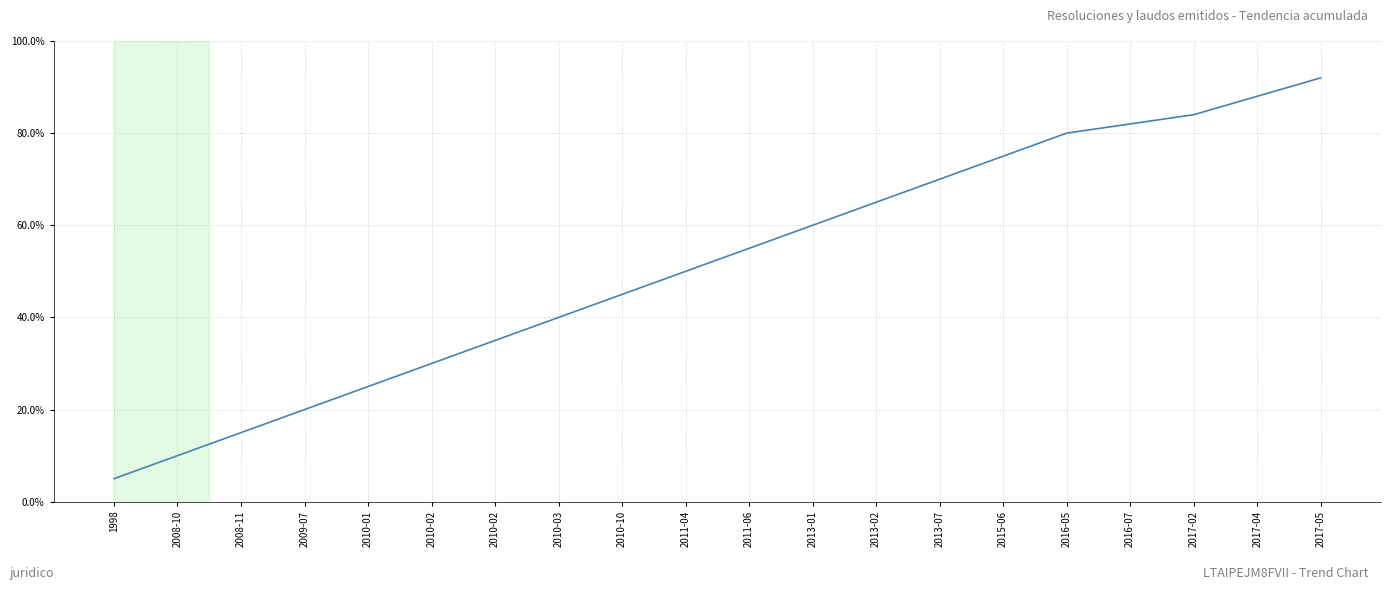

How many lines are shown in the chart?

1